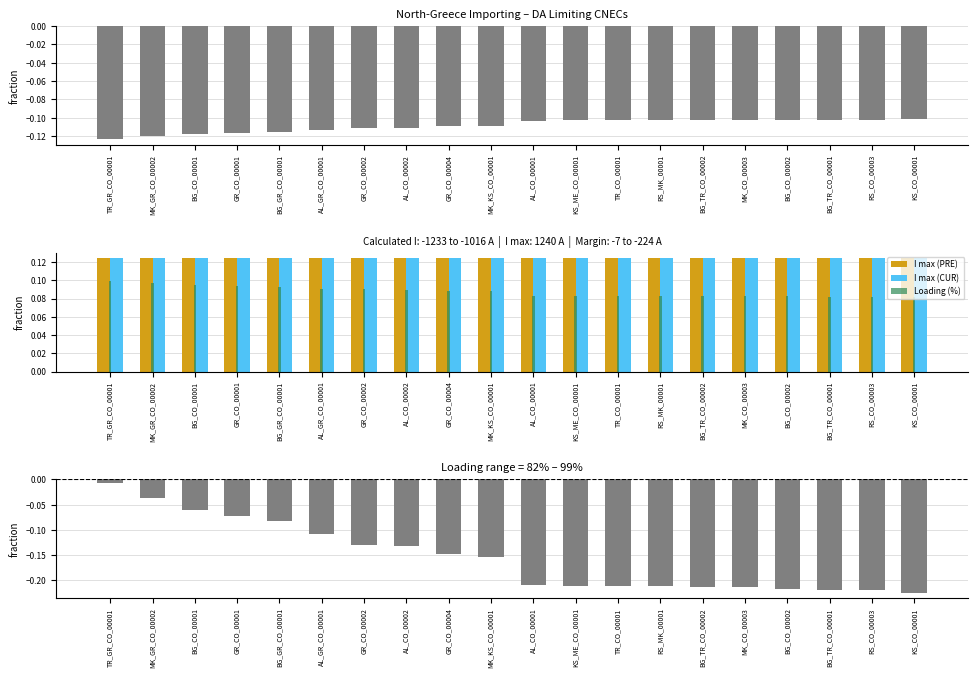

What is the average value of the I max (CUR) series?

0.1